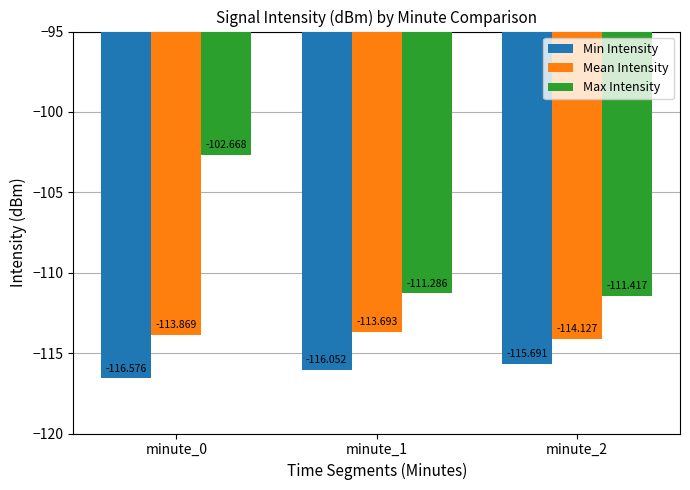

Reading left to right, extract all data points from this chart.

Min Intensity: minute_0=-116.6	minute_1=-116.1	minute_2=-115.7
Mean Intensity: minute_0=-113.9	minute_1=-113.7	minute_2=-114.1
Max Intensity: minute_0=-102.7	minute_1=-111.3	minute_2=-111.4